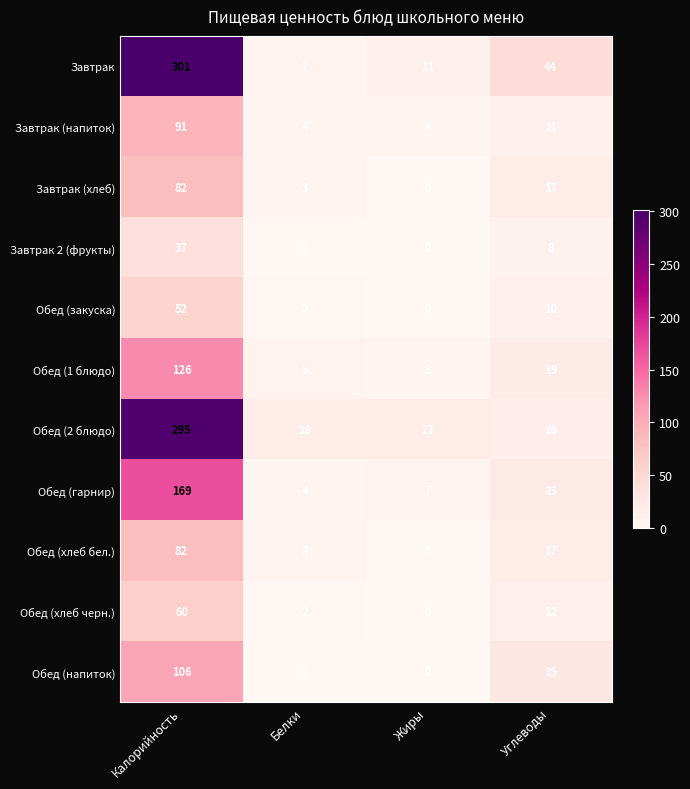

At which label does Обед (закуска) first exceed 10?

Калорийность